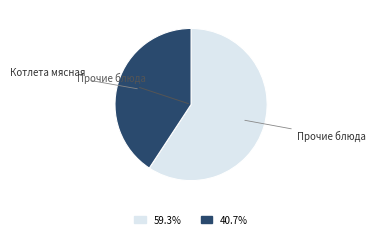

How many segments does this pie chart have?

2